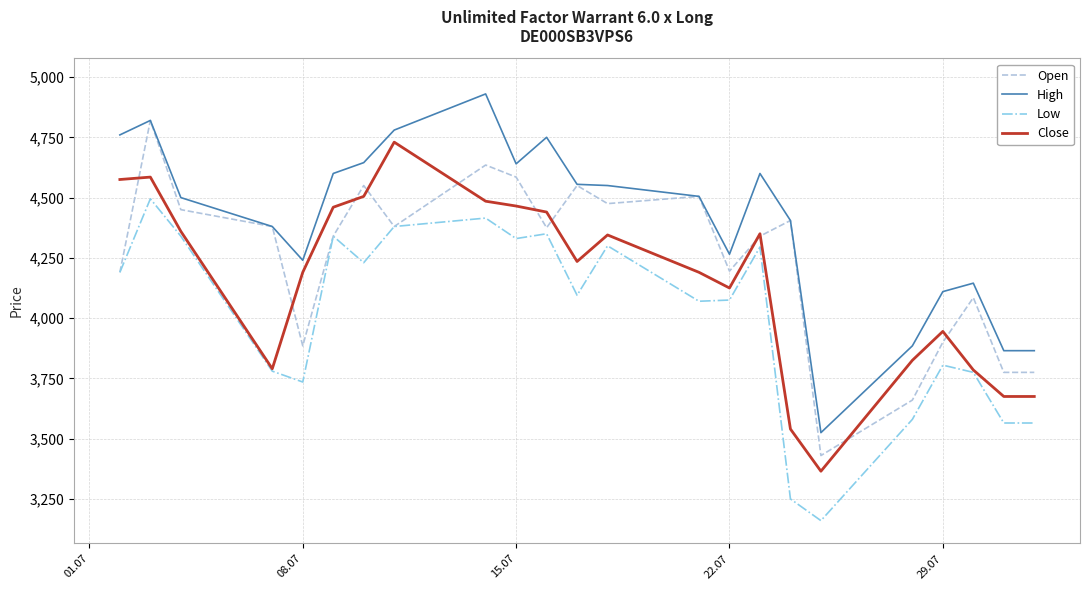

Rank the series by their maximum value, from highest to lowest.

High, Open, Close, Low